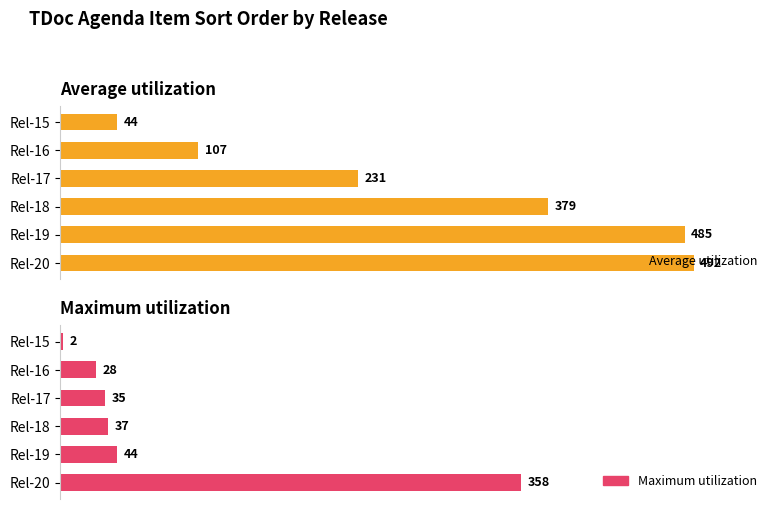

What is the difference between the Average utilization values at Rel-19 and Rel-17?

254